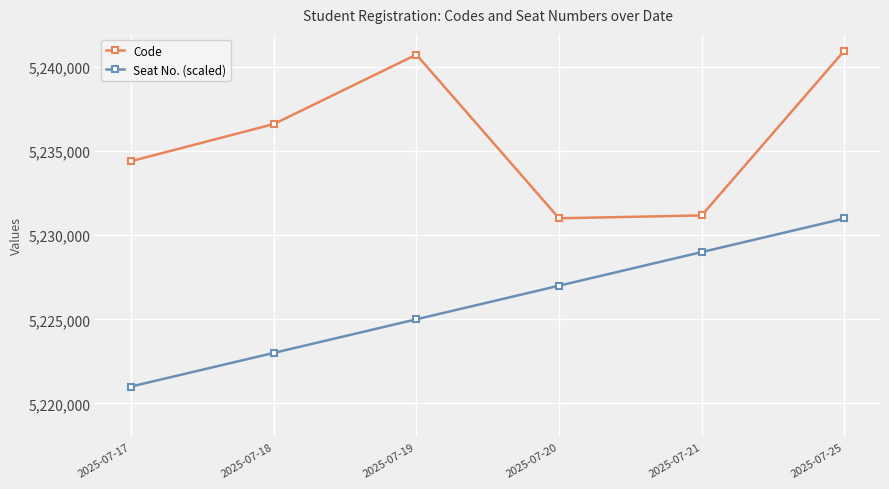

The Seat No. (scaled) series shows 7697635.7 at 2025-07-20. True or false?

False